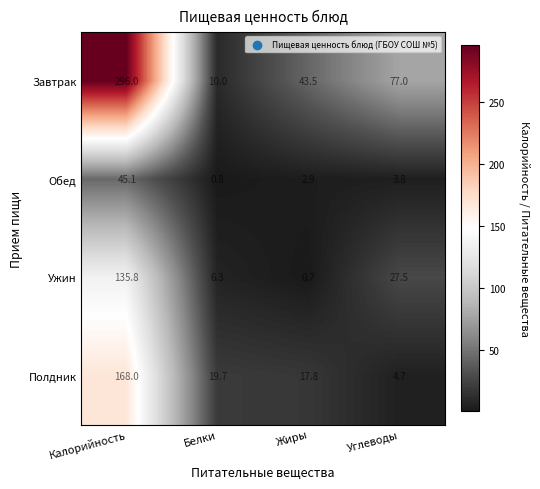

What is the difference between the highest and lowest values at Жиры?

42.8